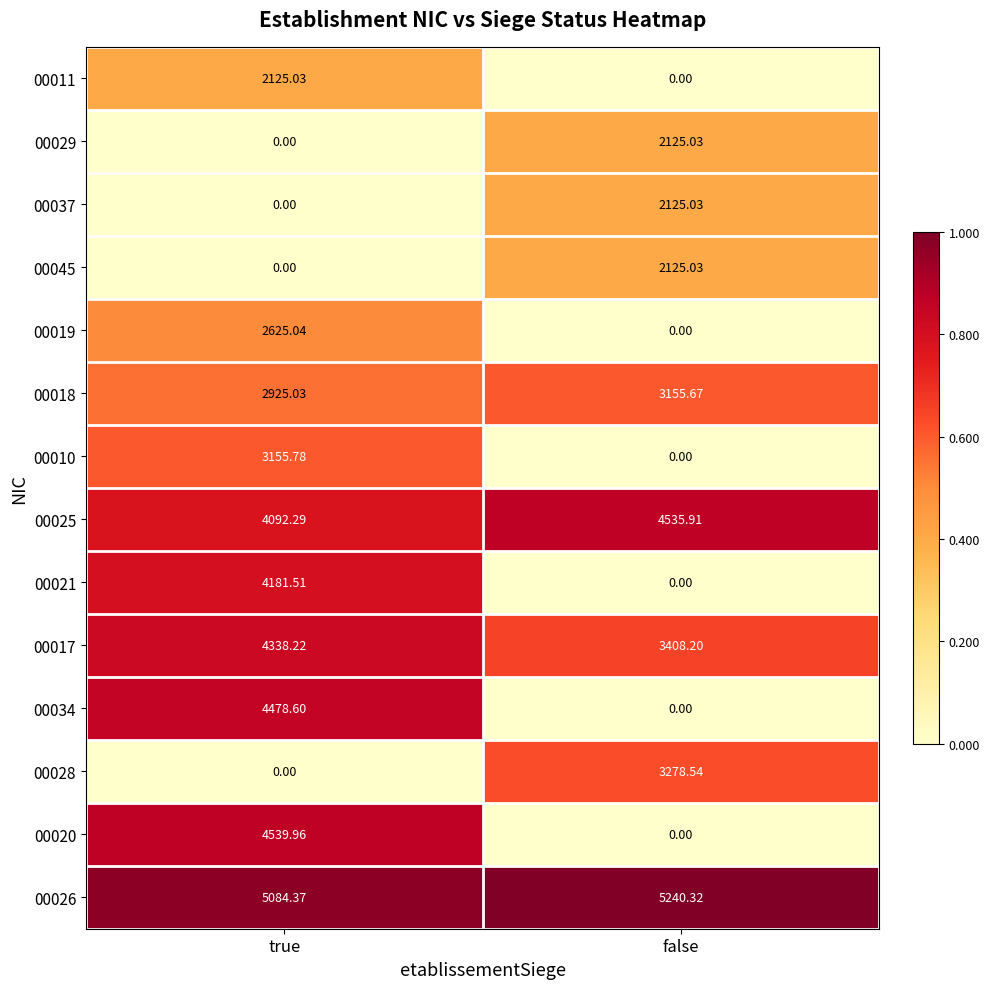

At which category is the sum across all series the highest?

true